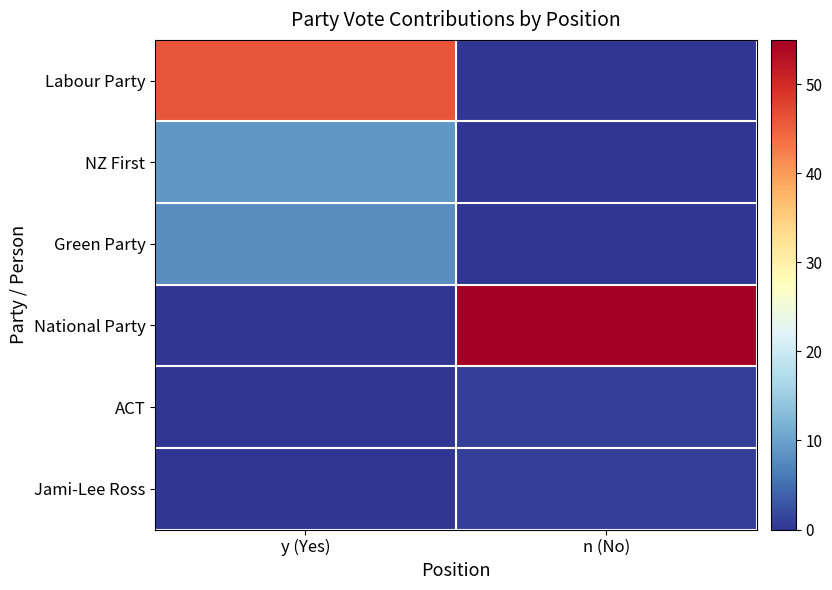

Reading right to left, transcribe all the data shown in this chart.

Labour Party: n (No)=0	y (Yes)=46
NZ First: n (No)=0	y (Yes)=9
Green Party: n (No)=0	y (Yes)=8
National Party: n (No)=55	y (Yes)=0
ACT: n (No)=1	y (Yes)=0
Jami-Lee Ross: n (No)=1	y (Yes)=0